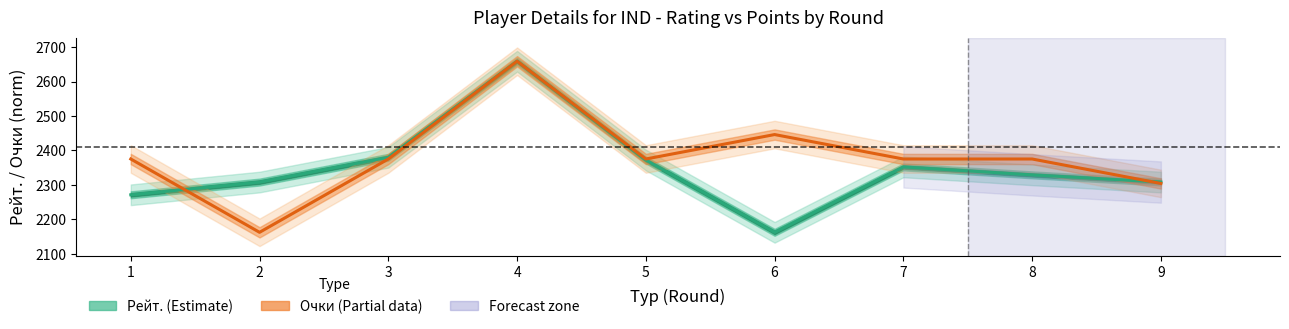

Which series has the largest range (max minus min)?

Рейт.